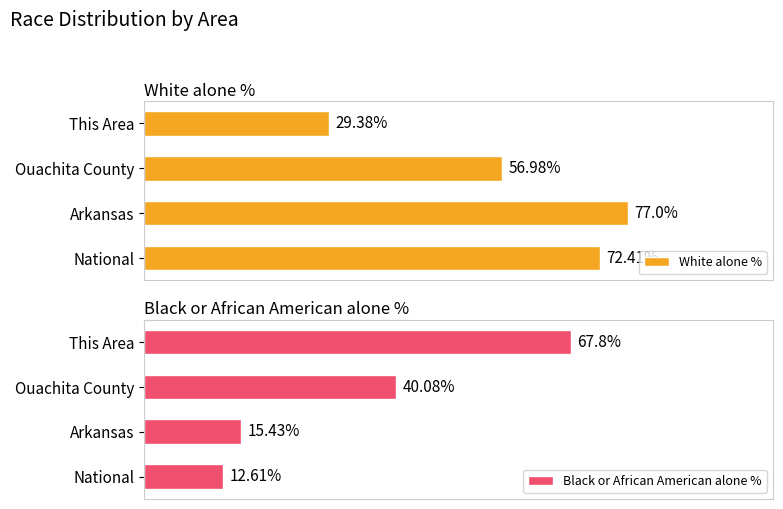

At which label does White alone % reach its minimum?

This Area